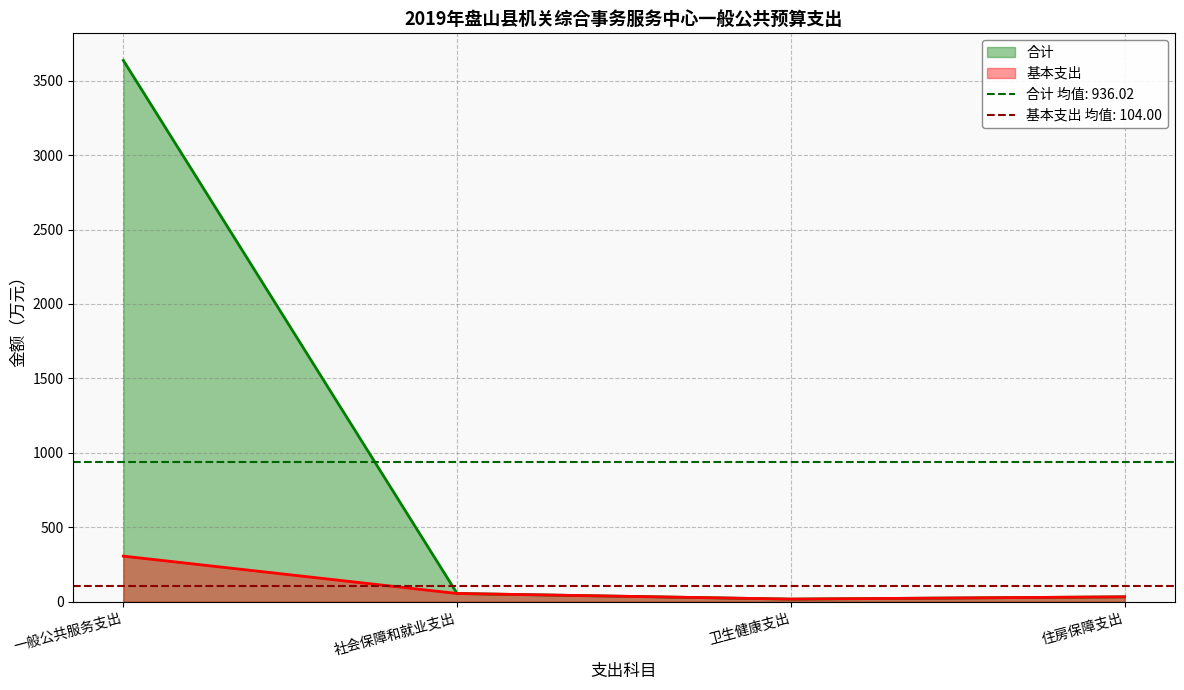

List the series in order of their peak value, highest first.

合计, 基本支出